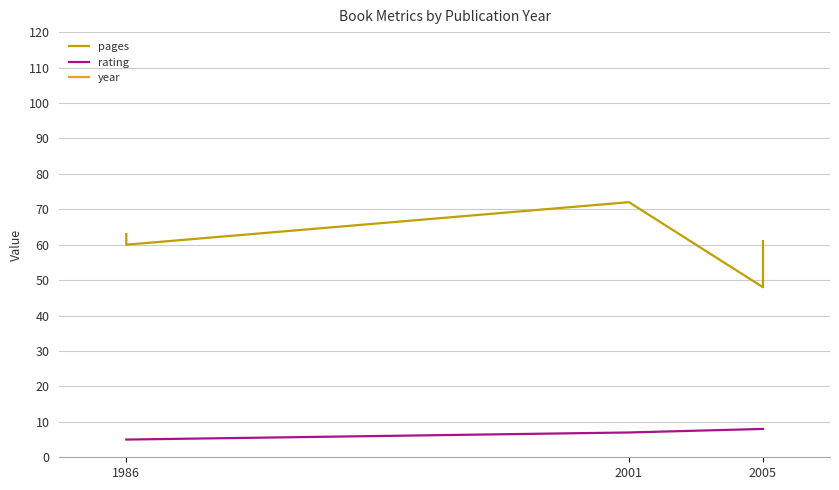

True or false: year and rating intersect in this chart.

False